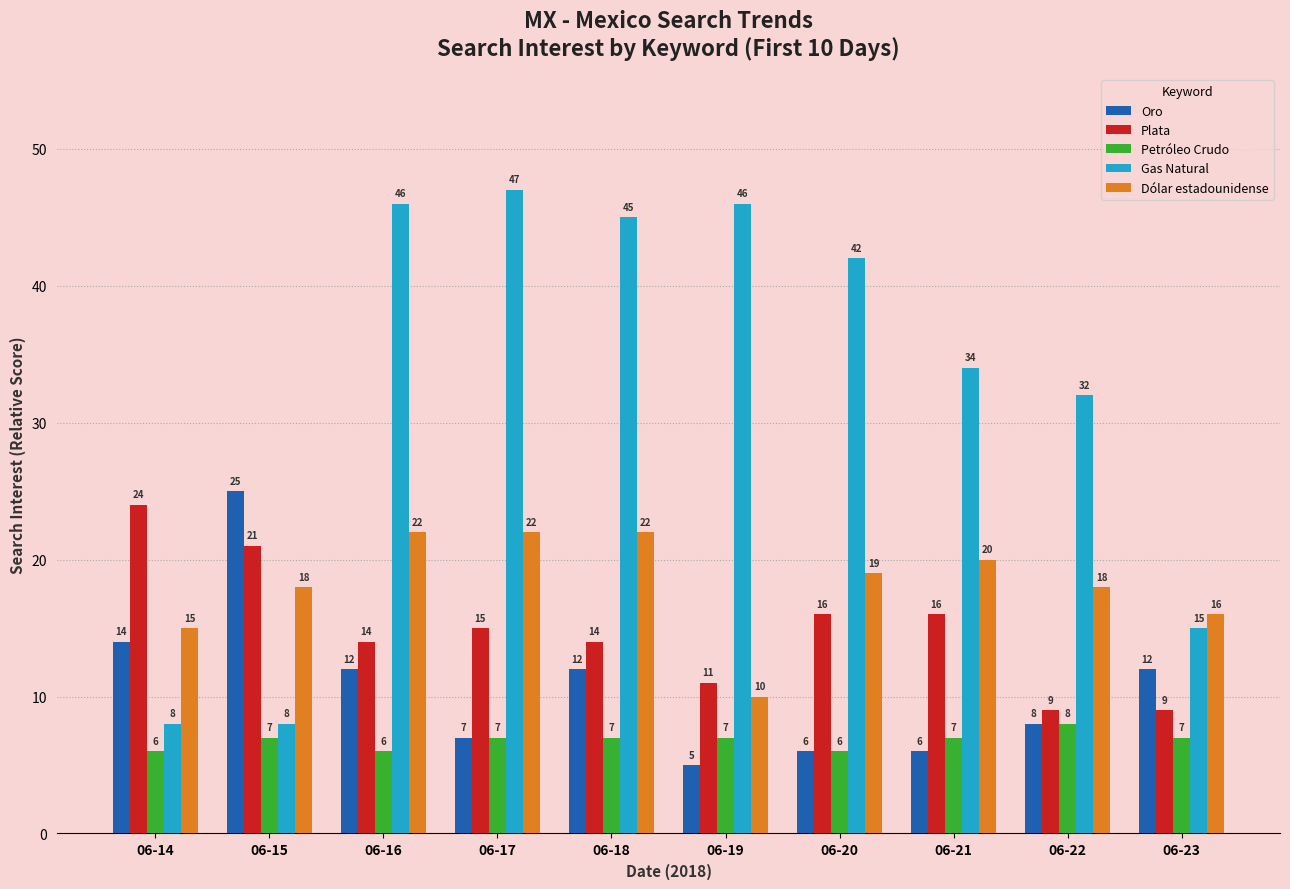

What is the difference between the second highest and minimum values in the Plata series?

12